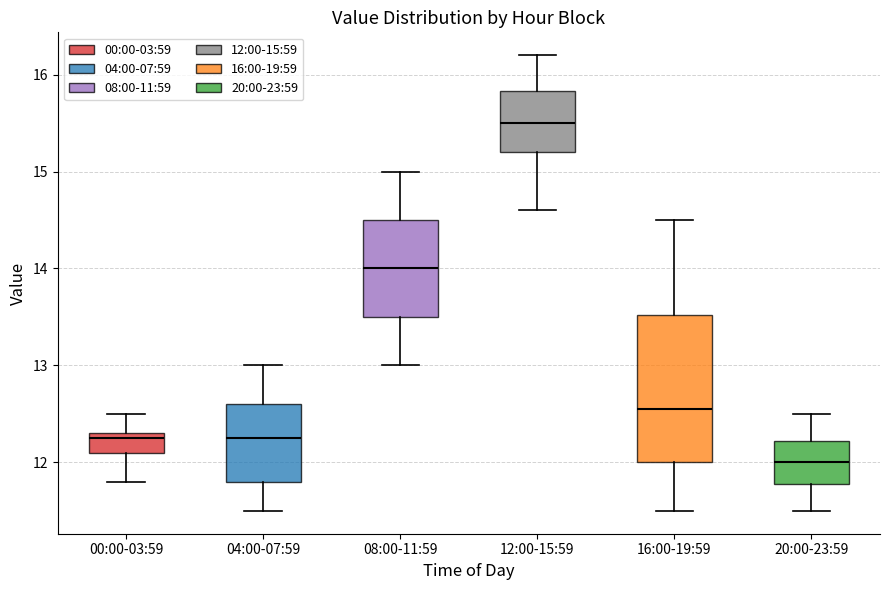

Which box is the tallest, from its lower edge to its upper edge?

16:00-19:59